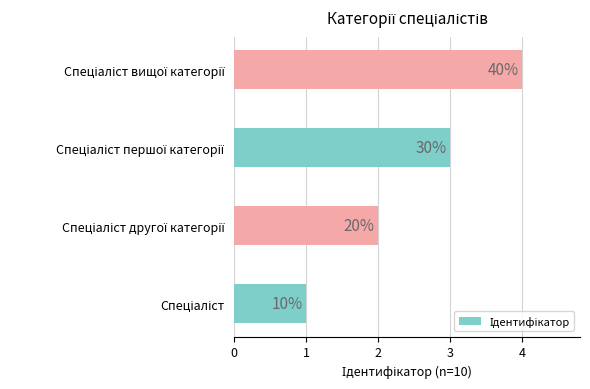

What is the difference between the second highest and minimum values?

2